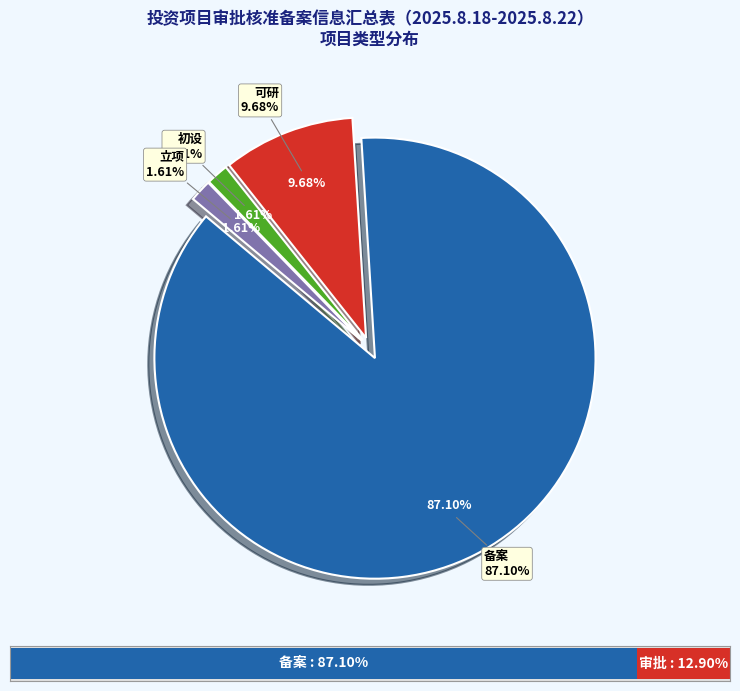

Which category has the smallest portion of the pie?

初设